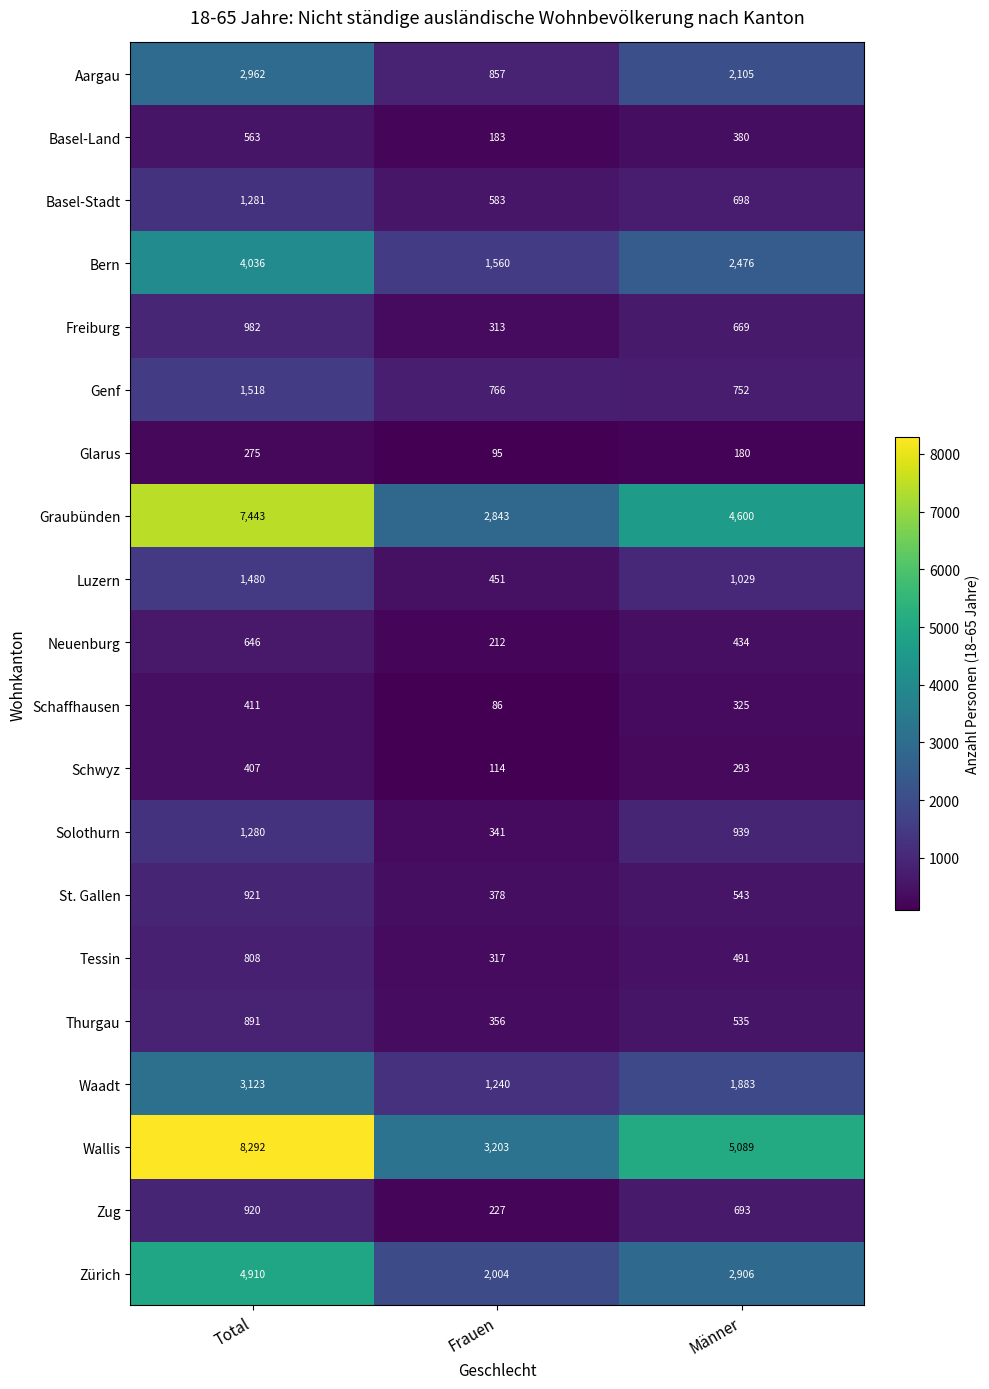

What is the average value of the Aargau series?

1975